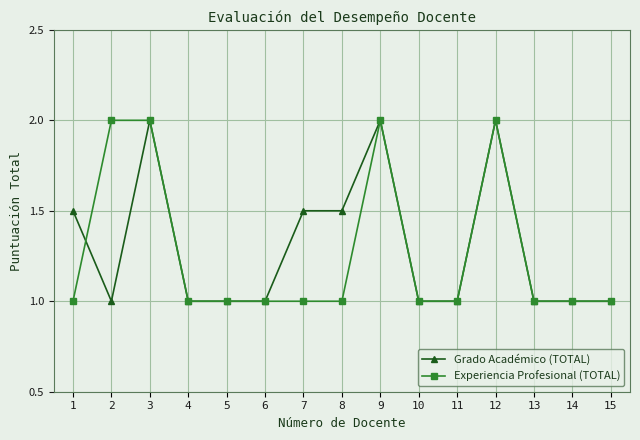

True or false: Grado Académico (TOTAL) and Experiencia Profesional (TOTAL) cross at least once.

True